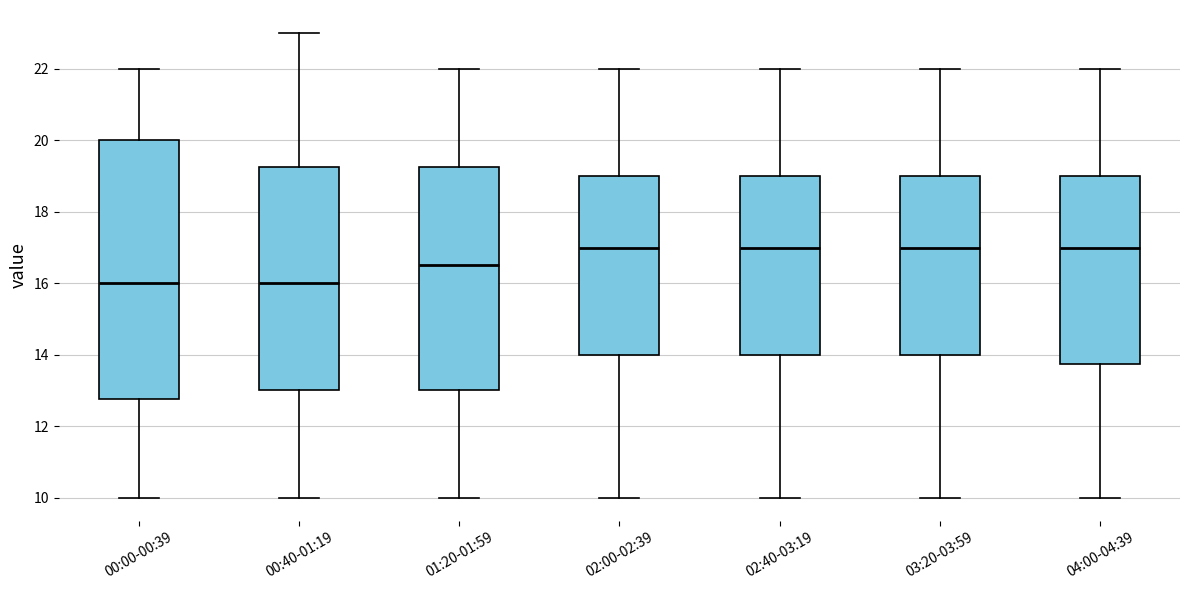

Which box is the tallest, from its lower edge to its upper edge?

00:00-00:39